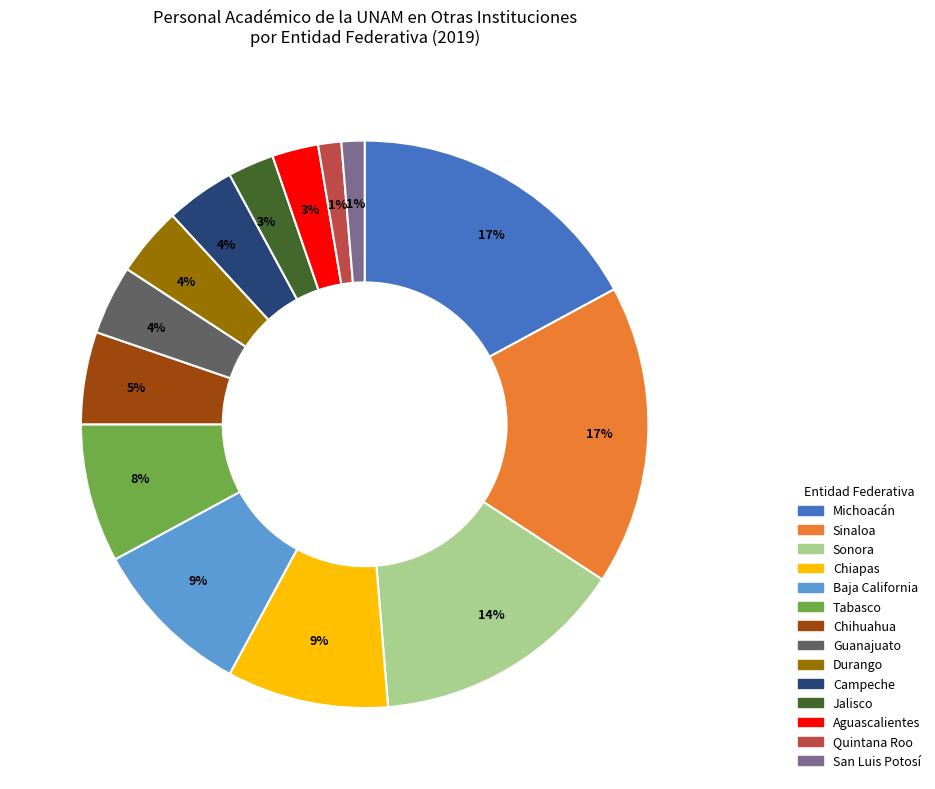

How many slices are in this pie chart?

14